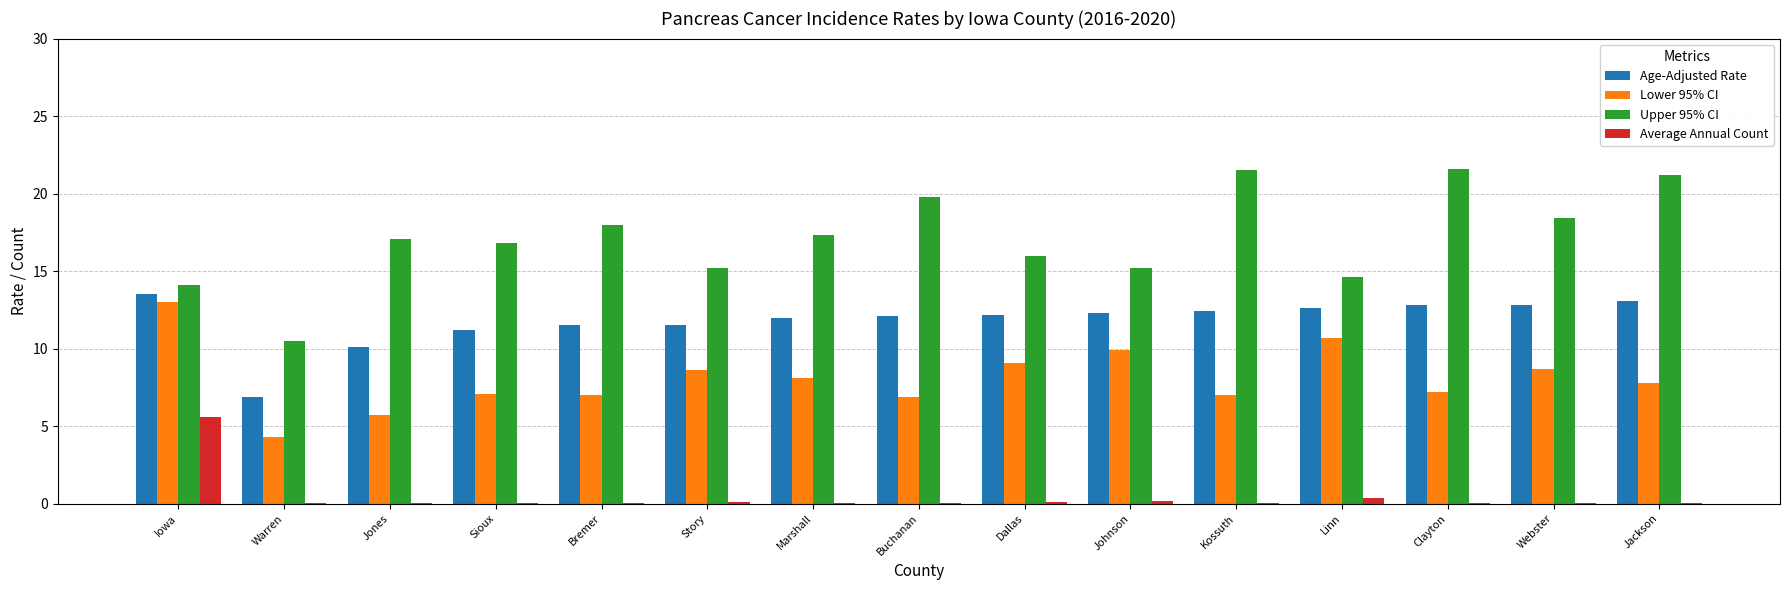

At which label does Average Annual Count reach its peak?

Iowa